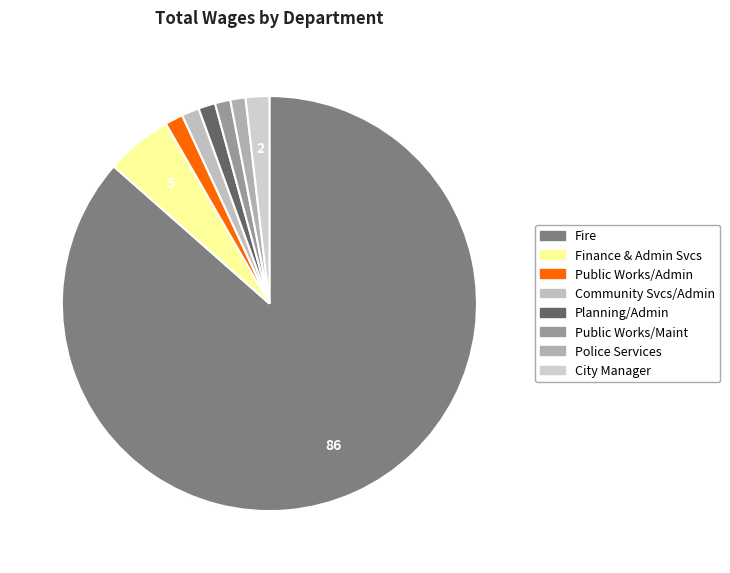

Count the number of slices in the pie.

8